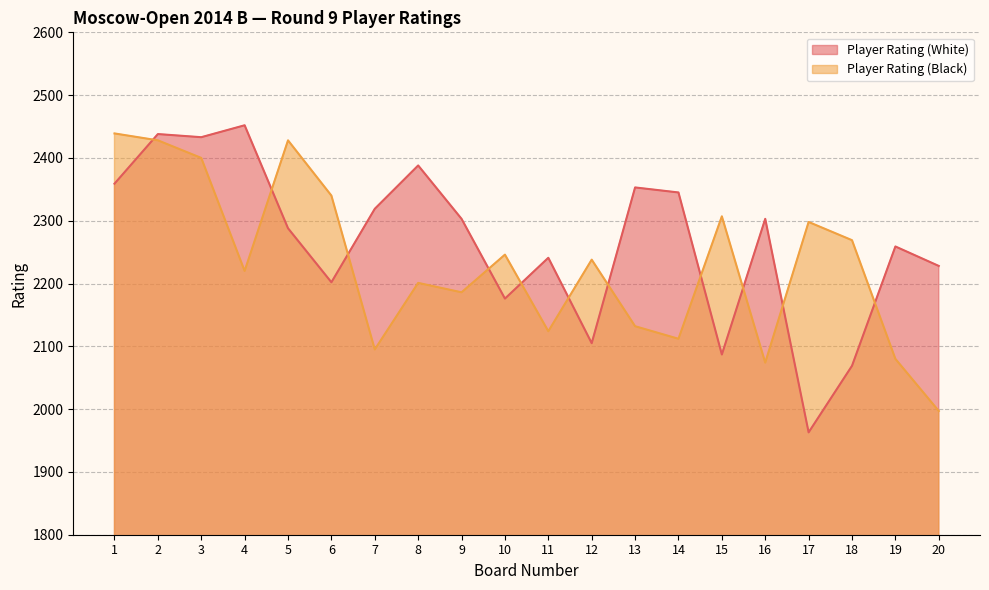

Which series has the largest total across all categories?

Player Rating (White)